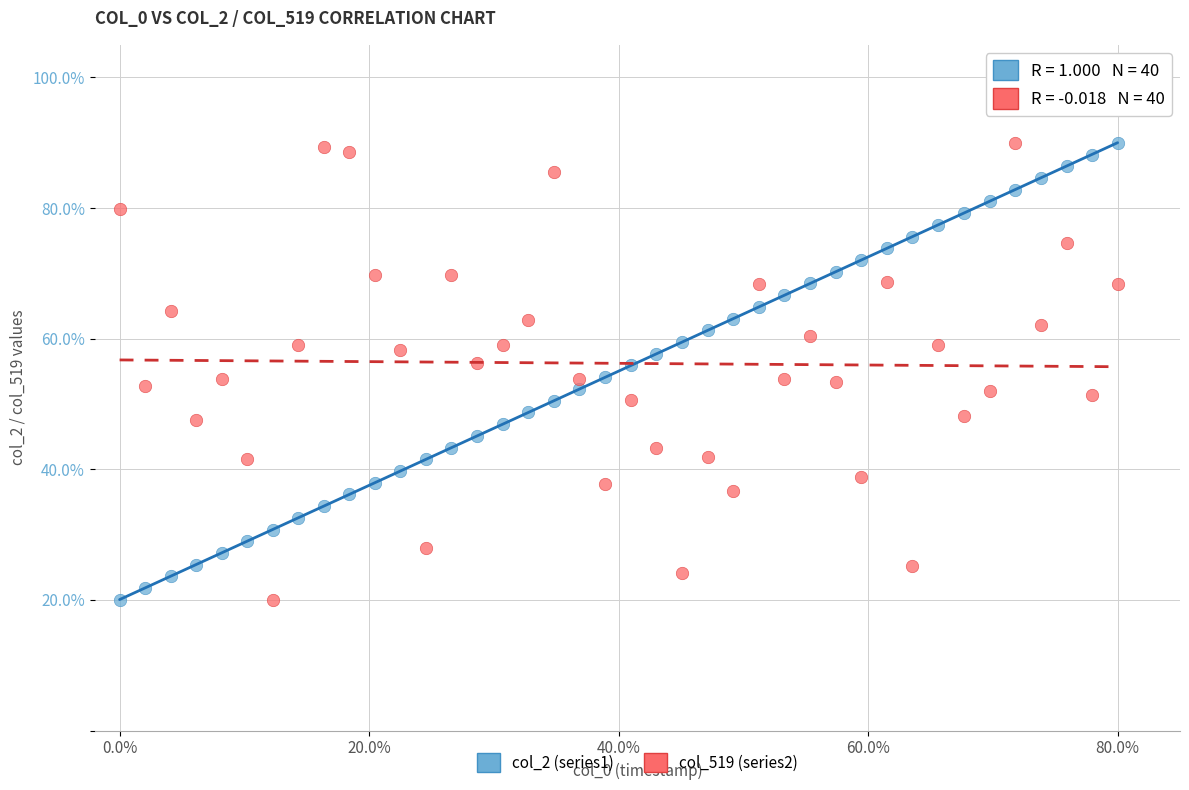

What is the X range (max minus min) for the scatter plot?

80.0